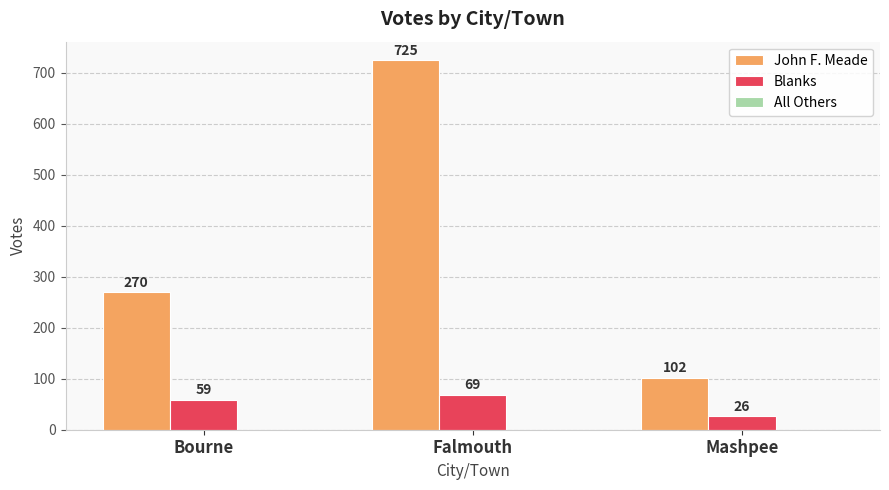

What position from the right is Falmouth?

2